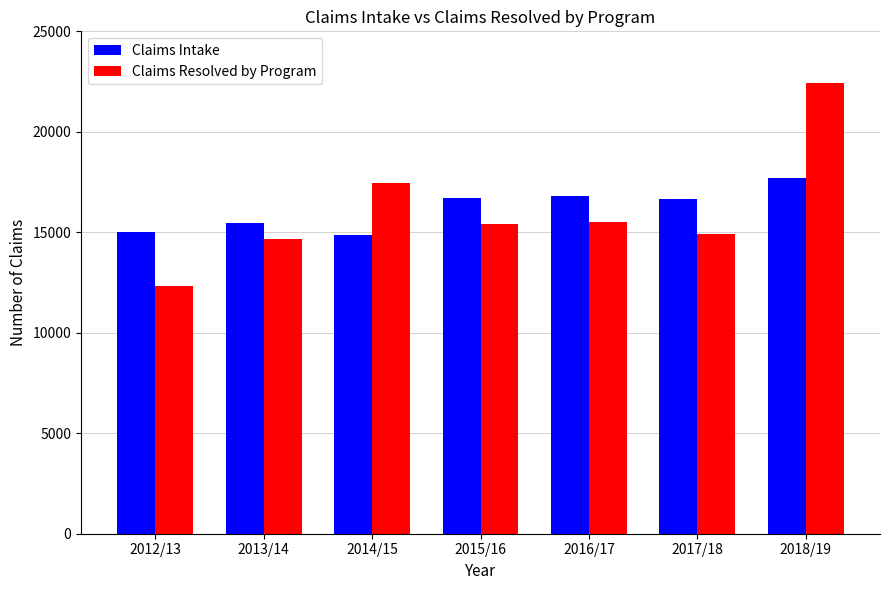

What is the difference between the Claims Resolved by Program values at 2016/17 and 2014/15?

1955